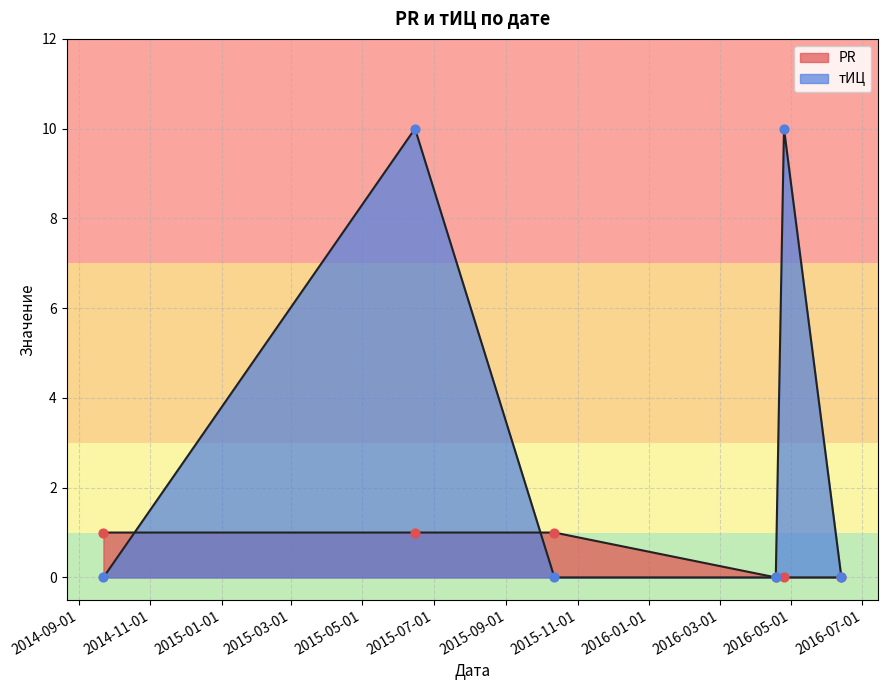

Which series has the largest Y range (max minus min)?

тИЦ